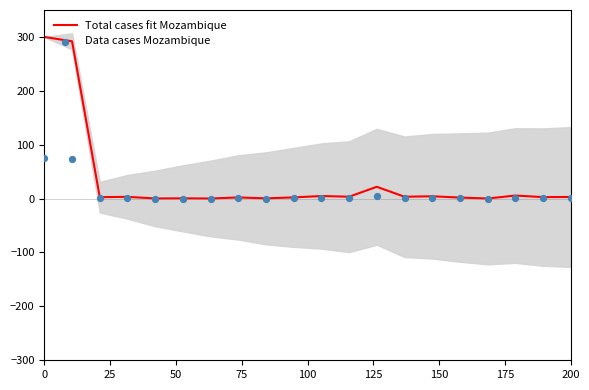

What are all the series names shown in the legend?

Total cases fit Mozambique, Data cases Mozambique